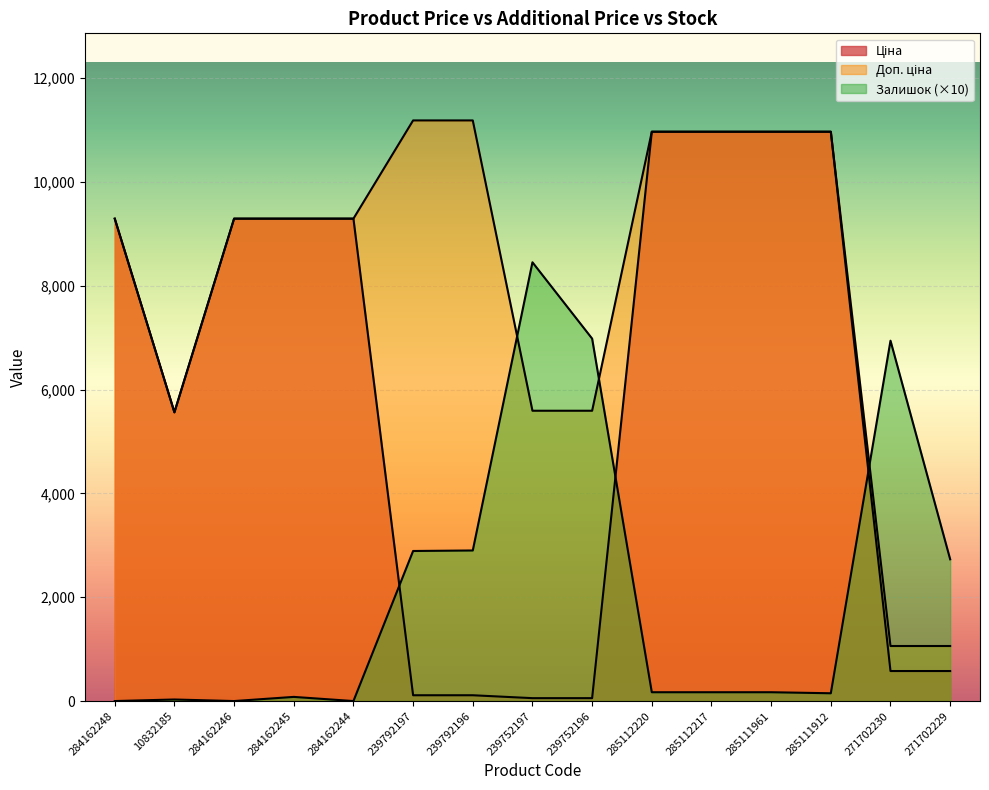

What are all the series names shown in the legend?

Ціна, Доп. ціна, Залишок